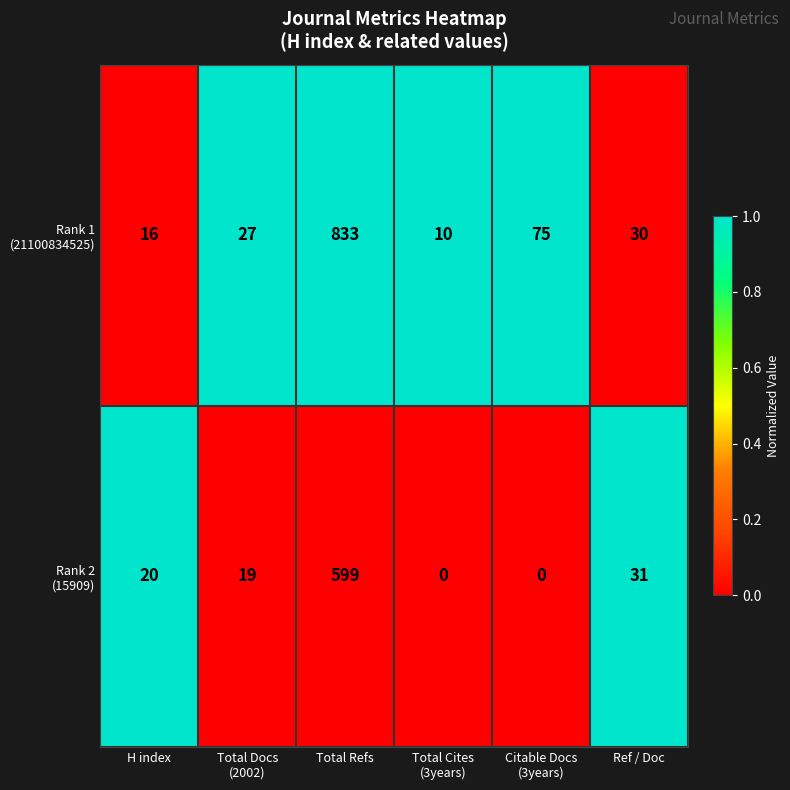

Which label corresponds to the largest value in the chart?

Total Refs